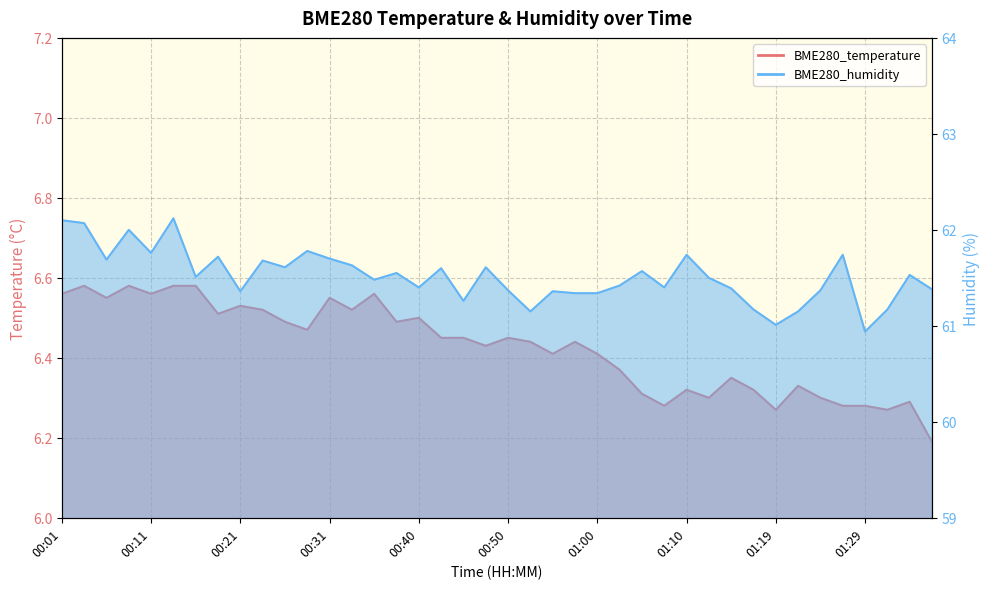

Which series has the largest total across all categories?

BME280_humidity